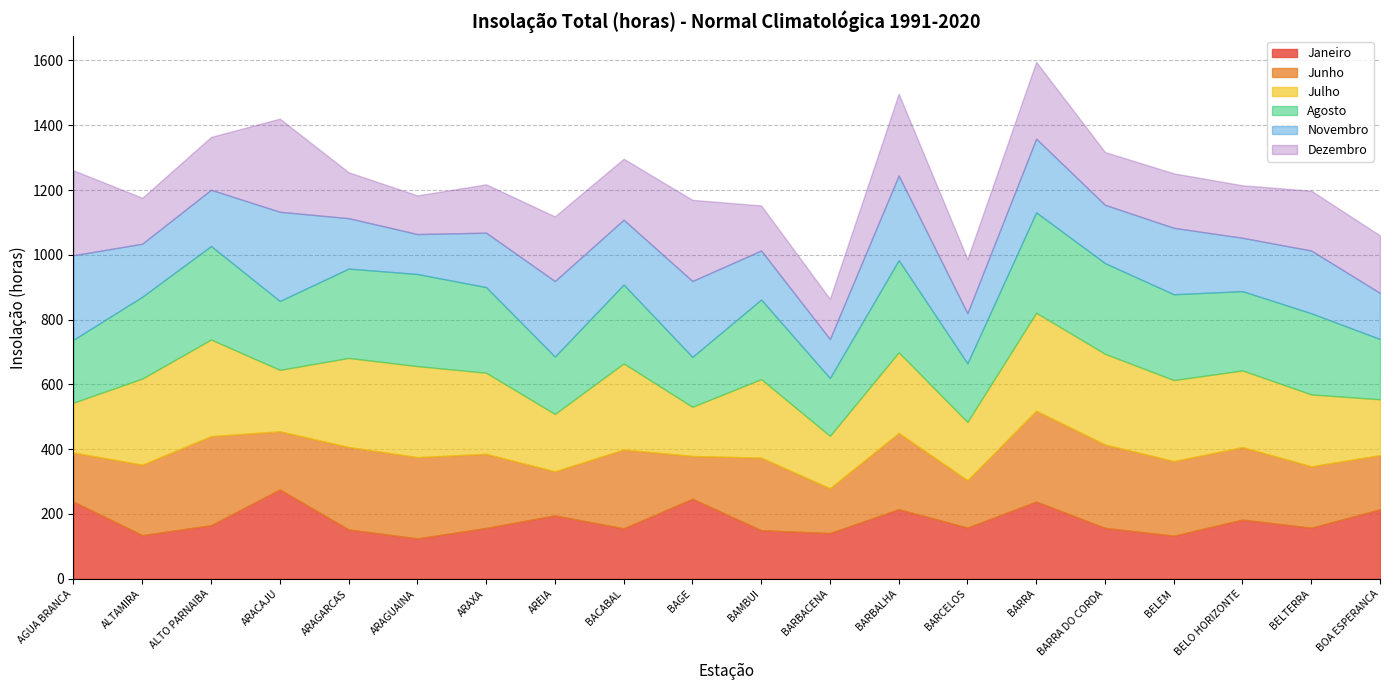

Reading left to right, what are all the values shown in this chart?

Janeiro: 238.2	134.6	165.4	275.5	152.3	124.6	156.7	195.7	155.6	247.0	149.9	141.0	214.7	158.0	238.4	157.2	132.9	182.6	157.6	214.4
Junho: 151.2	217.6	274.8	179.6	254.5	250.8	229.0	135.9	243.4	132.1	224.0	138.3	235.4	146.2	280.2	257.3	230.3	223.8	189.6	167.3
Julho: 154.2	265.7	298.2	189.7	274.8	281.0	250.3	177.1	265.7	151.7	242.3	161.7	248.9	179.8	302.4	279.9	250.1	236.6	221.8	172.3
Agosto: 194.3	252.7	288.6	212.5	275.8	284.3	264.2	177.1	243.4	154.0	245.7	178.5	284.3	180.8	309.9	279.9	264.9	244.8	250.5	186.0
Novembro: 260.7	163.7	173.8	275.5	155.7	123.3	168.1	233.2	200.1	234.3	151.3	120.4	261.3	154.9	227.6	180.0	205.1	164.7	193.7	142.2
Dezembro: 262.0	141.6	163.0	287.4	141.7	119.3	149.2	199.5	188.3	250.5	139.2	124.1	252.6	167.2	237.0	163.0	168.1	162.0	184.6	177.5